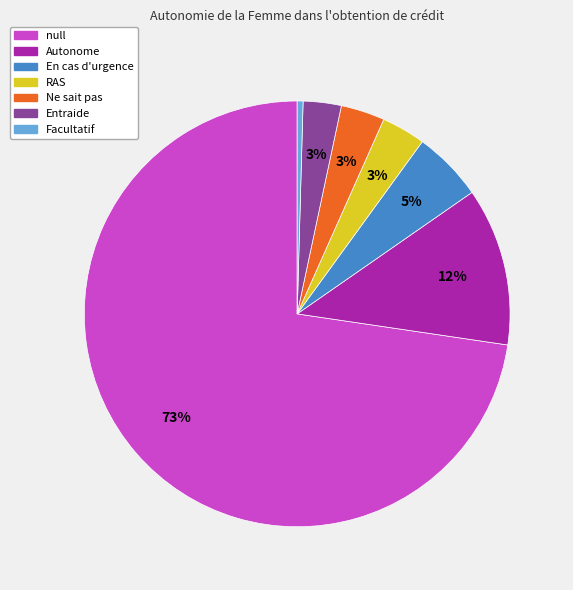

Is the sum of Entraide and Ne sait pas greater than half?

No